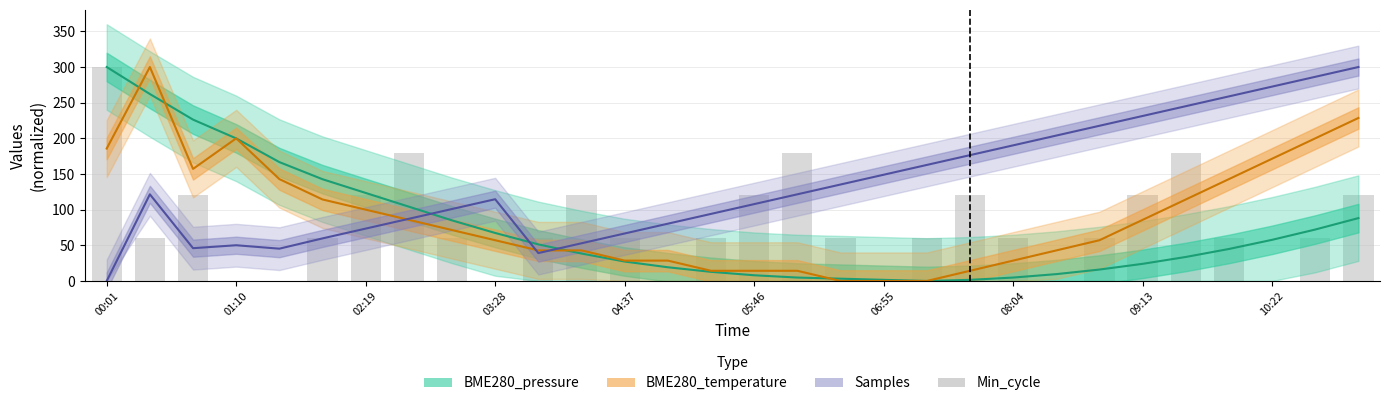

Which category has the highest value across all series?

00:01